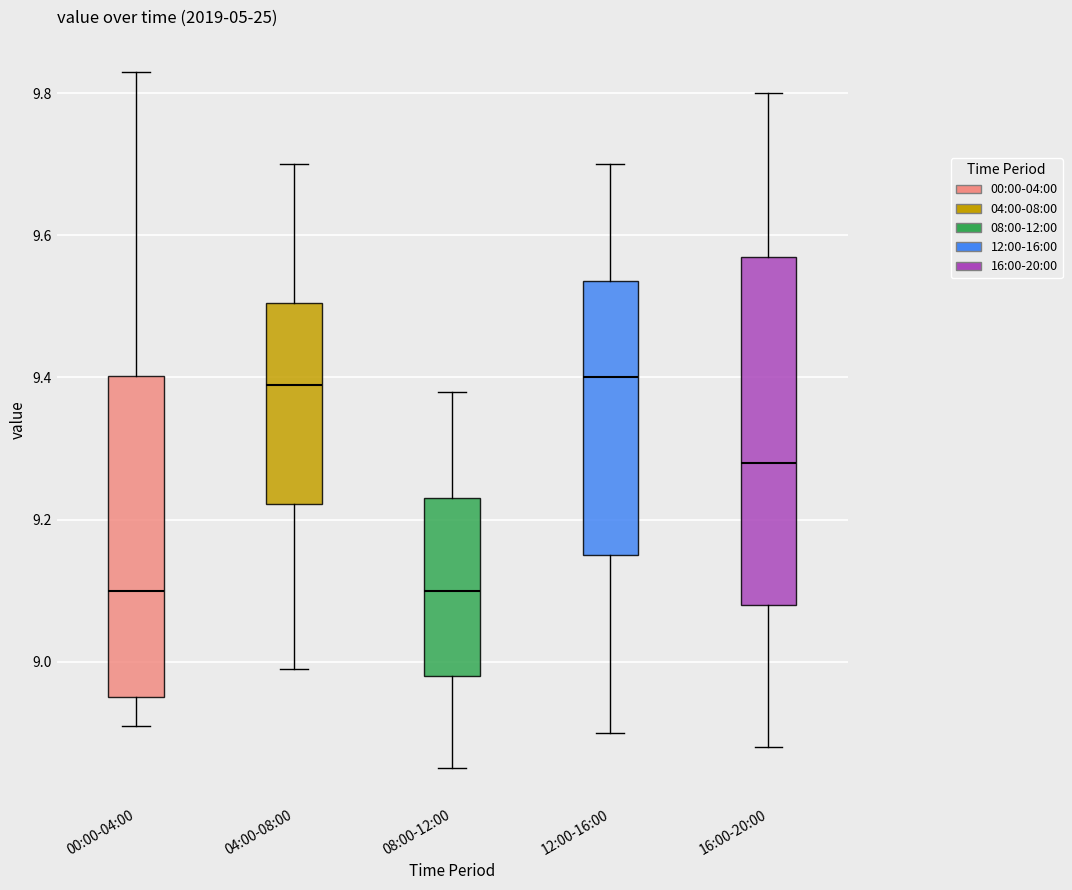

Reading left to right, transcribe this box plot: for each box, give where its median line is, the range the box spans, and where its two whiskers end, as read against the y-axis. The values are not printed on the chart, so give them approximately, as read against the axis.

00:00-04:00: median 9.10, box 8.96 to 9.40, whiskers 8.92 to 9.84
04:00-08:00: median 9.40, box 9.22 to 9.50, whiskers 9.00 to 9.70
08:00-12:00: median 9.10, box 8.98 to 9.24, whiskers 8.86 to 9.38
12:00-16:00: median 9.40, box 9.16 to 9.54, whiskers 8.90 to 9.70
16:00-20:00: median 9.28, box 9.08 to 9.58, whiskers 8.88 to 9.80